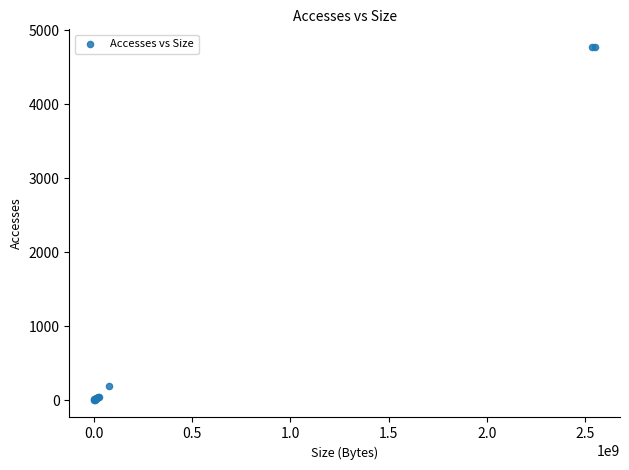

What Y value in the scatter plot is closest to 2388?

189